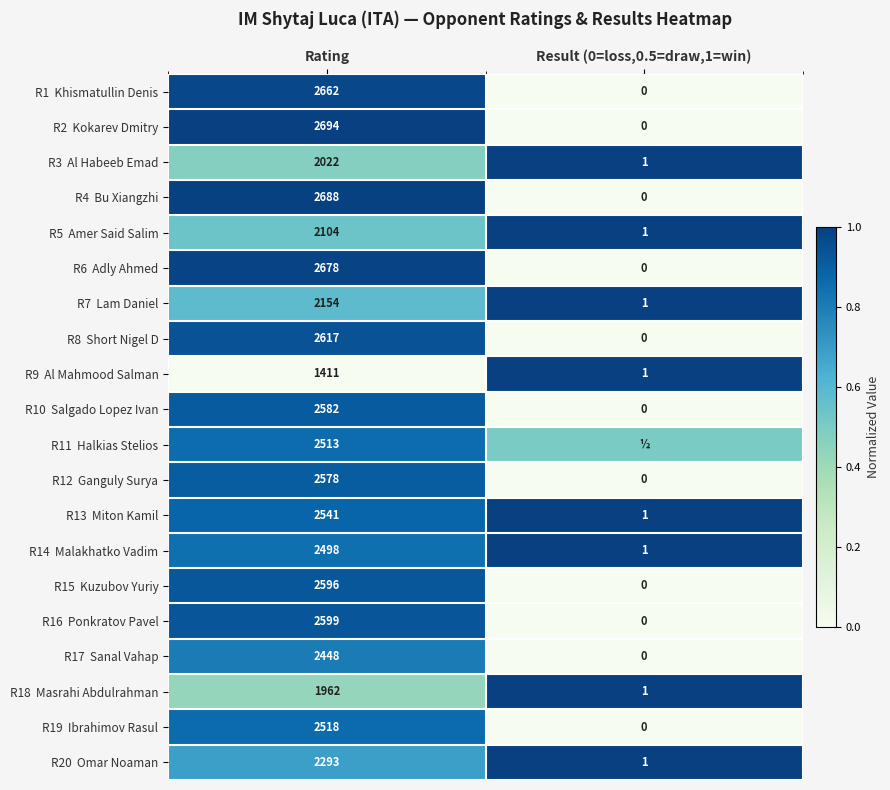

Which has a higher value, Rating or Result (0=loss,0.5=draw,1=win)?

Rating